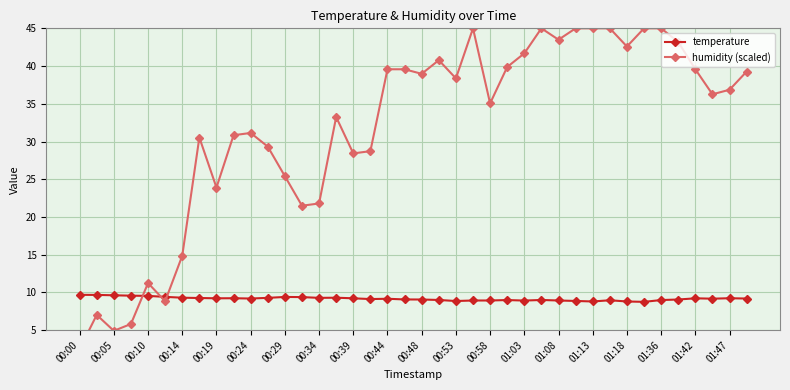

True or false: temperature has more than 1 points higher than both neighbors.

True